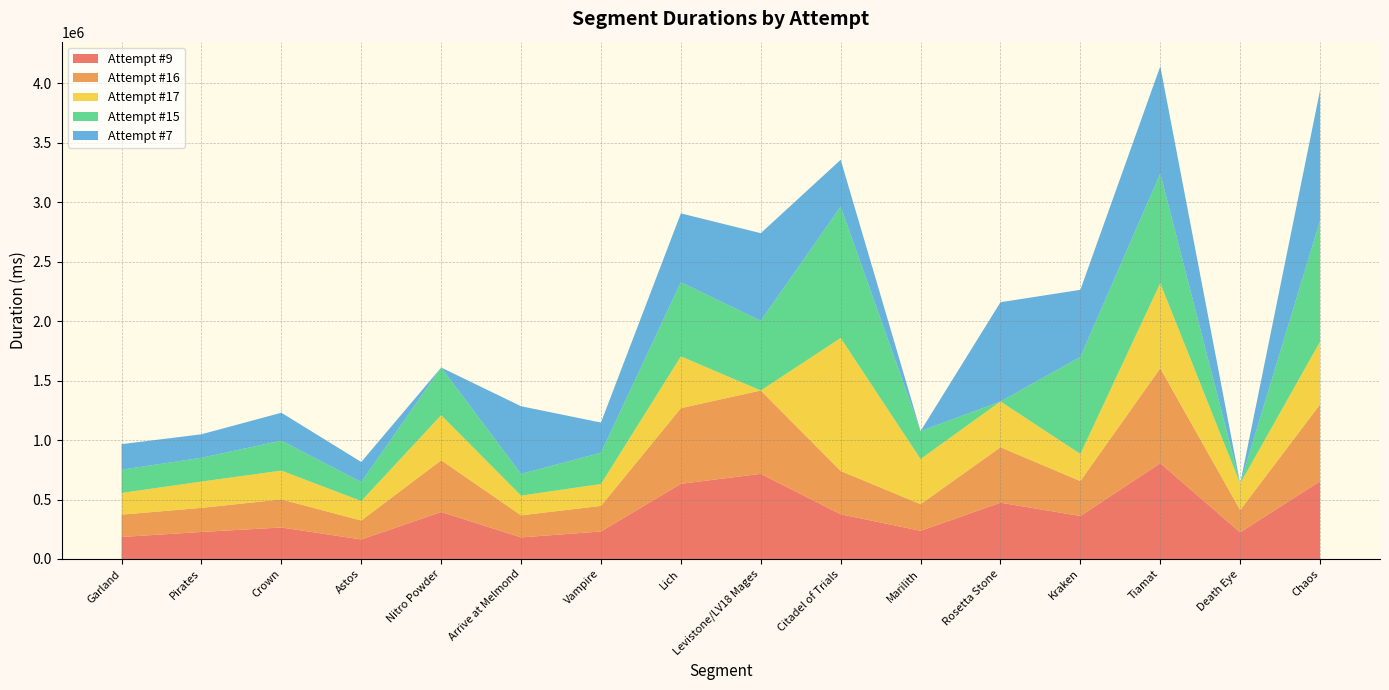

Reading right to left, transcribe all the data shown in this chart.

Attempt #9: 653274	223754	804721	361128	473079	236761	375835	715537	631957	231168	181239	394729	164029	264762	227076	184815
Attempt #16: 646591	187376	798622	294015	466110	223840	364142	700798	636062	215194	185813	435087	159264	236015	202686	187904
Attempt #17: 527165	222831	715485	227999	384830	379599	1117803	0	435197	183840	165792	379021	163824	242063	220989	182285
Attempt #15: 1018014	0	921232	815487	0	234848	1104207	586623	623247	263120	182368	400607	159744	252288	199855	195470
Attempt #7: 1095599	0	901513	564003	834317	0	393638	735718	578689	253515	568677	0	168398	234270	197591	214684